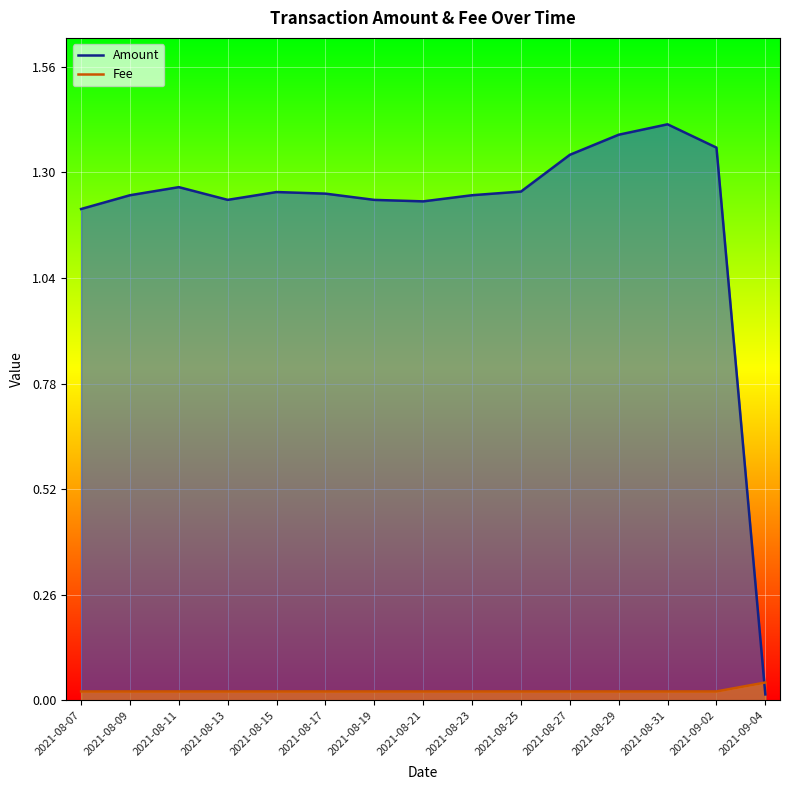

How many lines are shown in the chart?

2